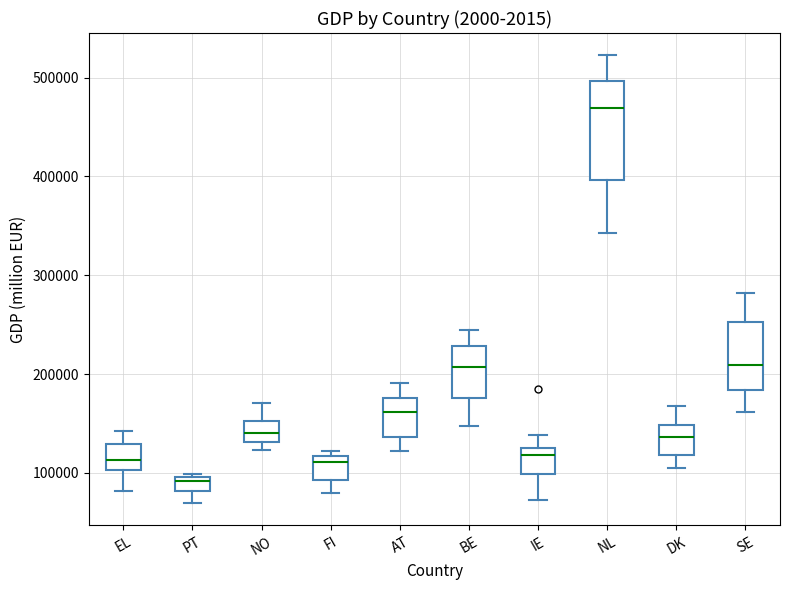

Comparing the boxes themselves (not the whiskers), which one is the tallest?

NL